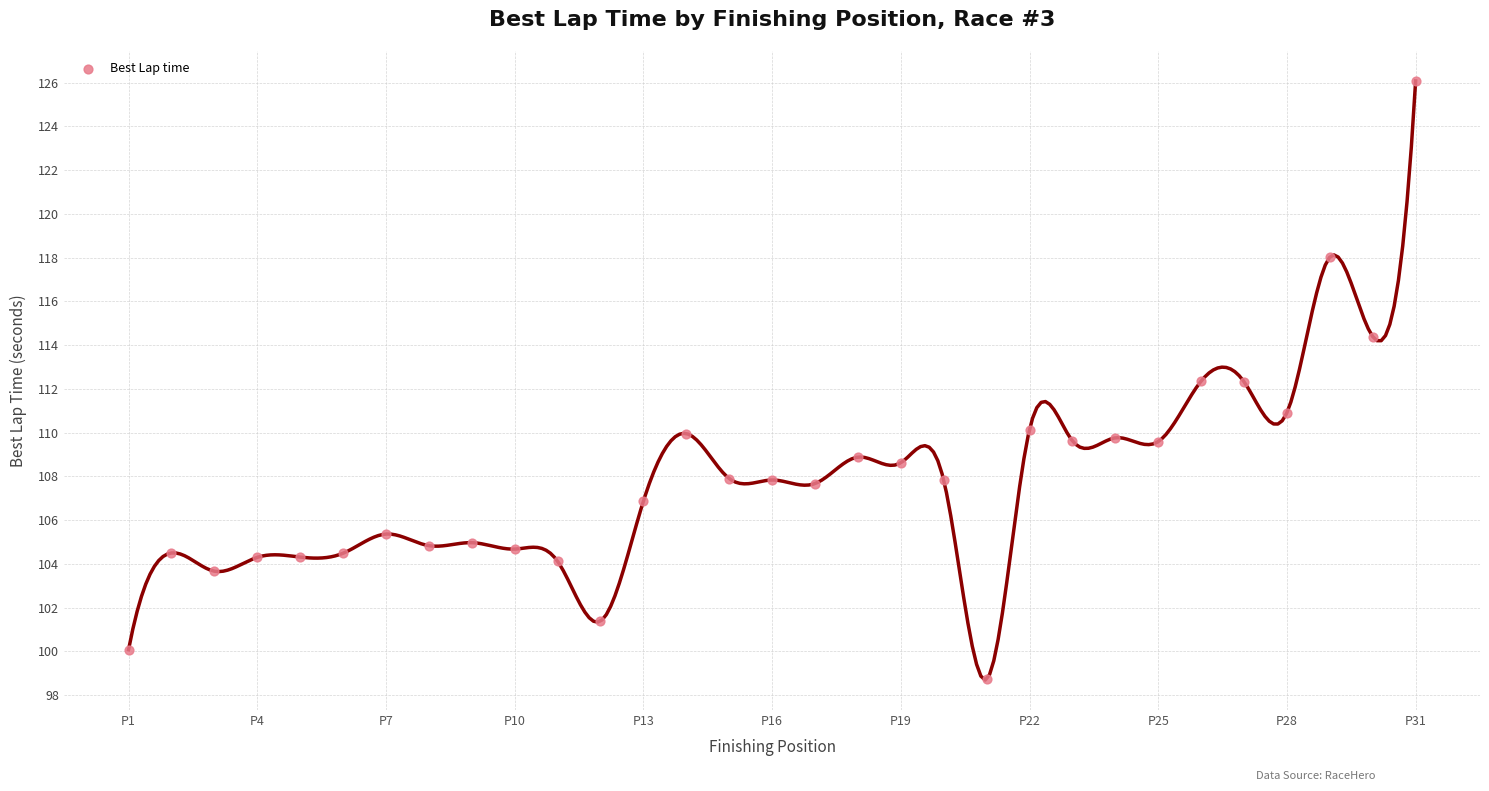

What is the range of X values (max minus min)?

30.0